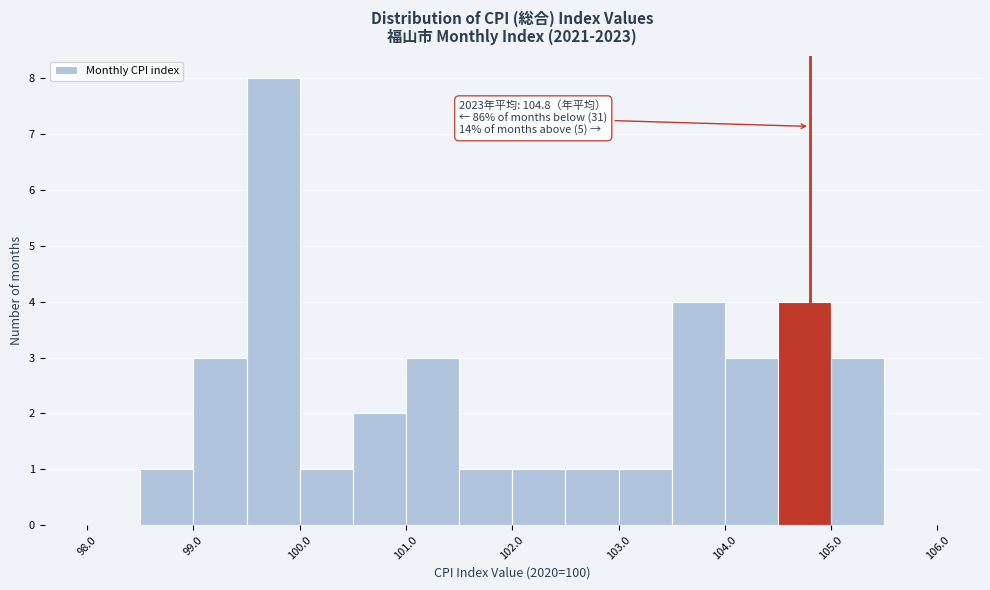

Over which range of the x-axis is the bar tallest?

99.5 to 100.0